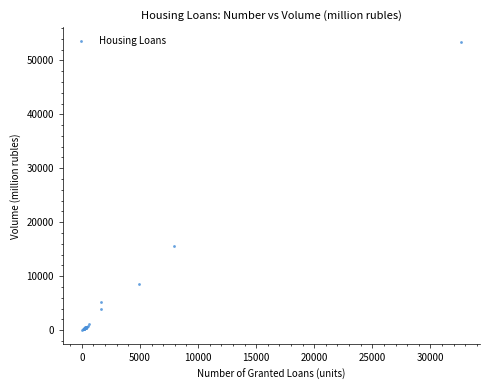

What Y value in the scatter plot is closest to 26757?

15502